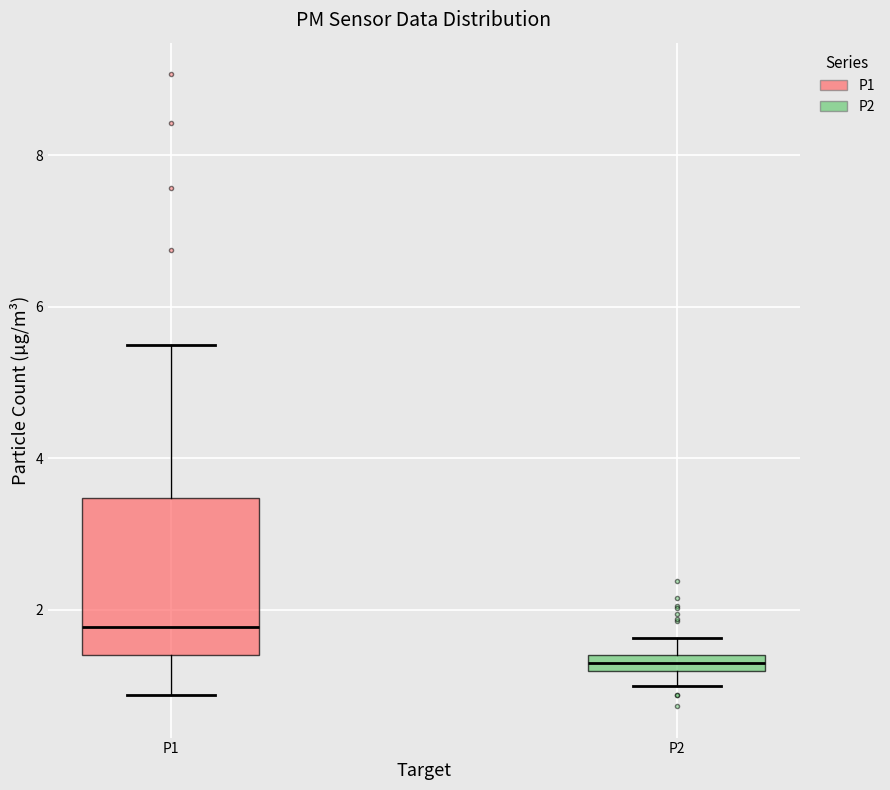

Which box has the lowest median line?

P2